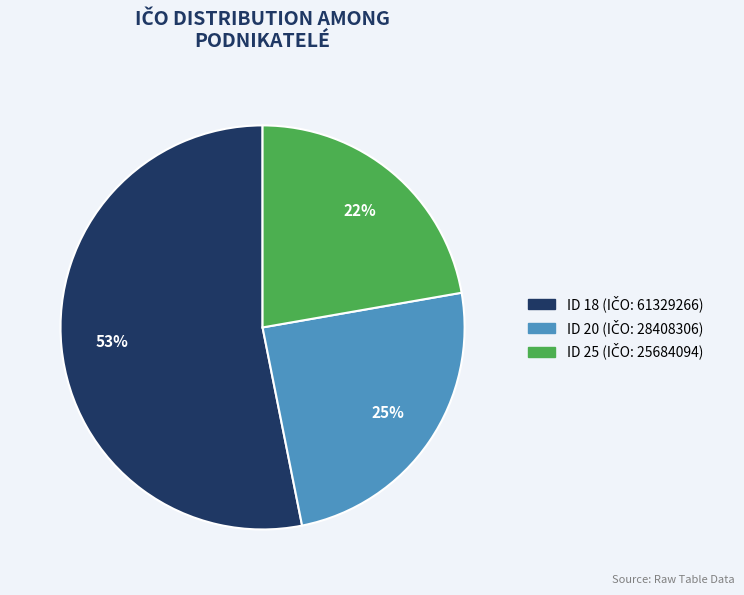

To the nearest percent, what is the difference between the largest and smallest slice percentages?

31%